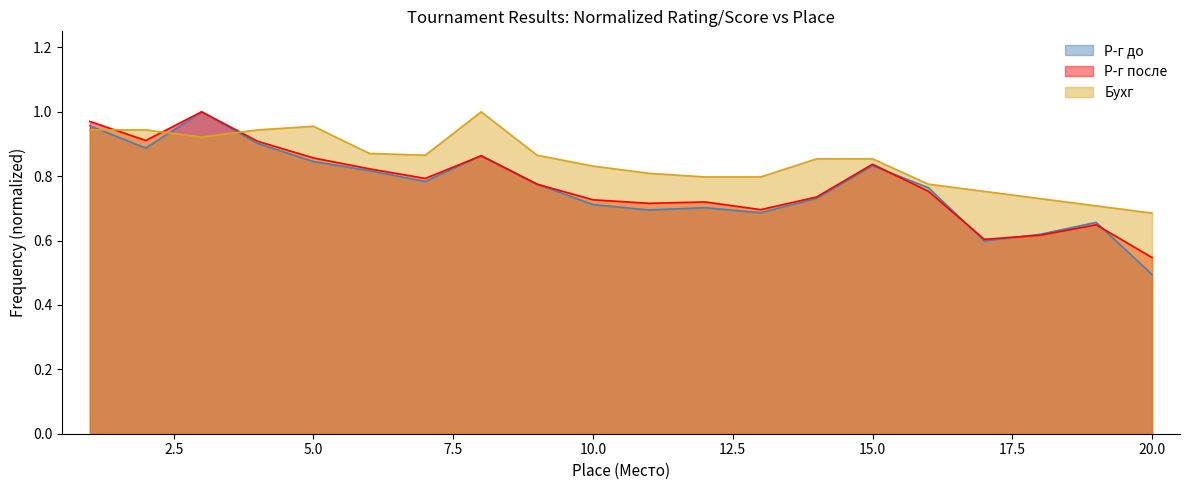

The Бухг series shows 0.8 at 16. True or false?

True